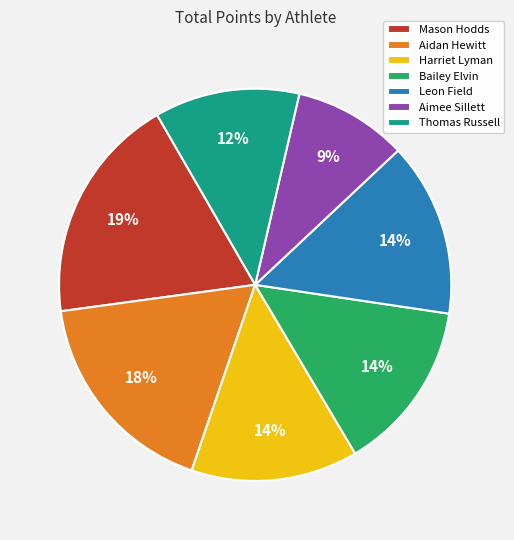

To the nearest percent, what is the combined percentage of Bailey Elvin and Mason Hodds?

33%